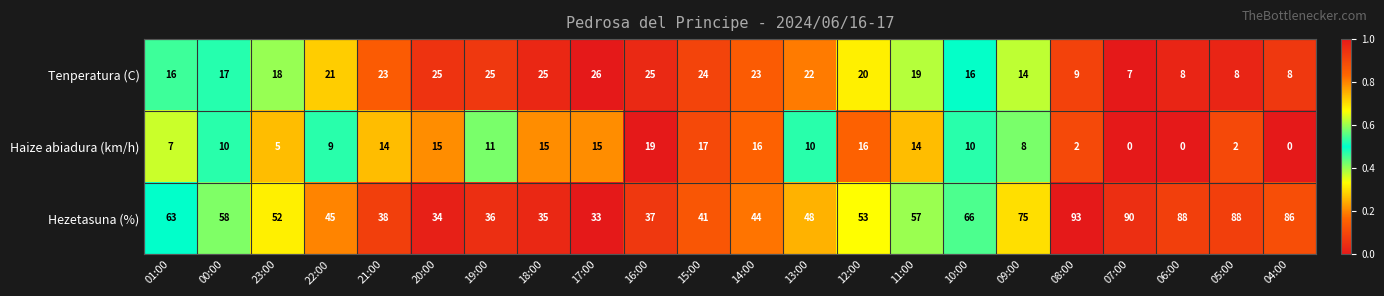

Which series has the largest total across all categories?

Hezetasuna (%)